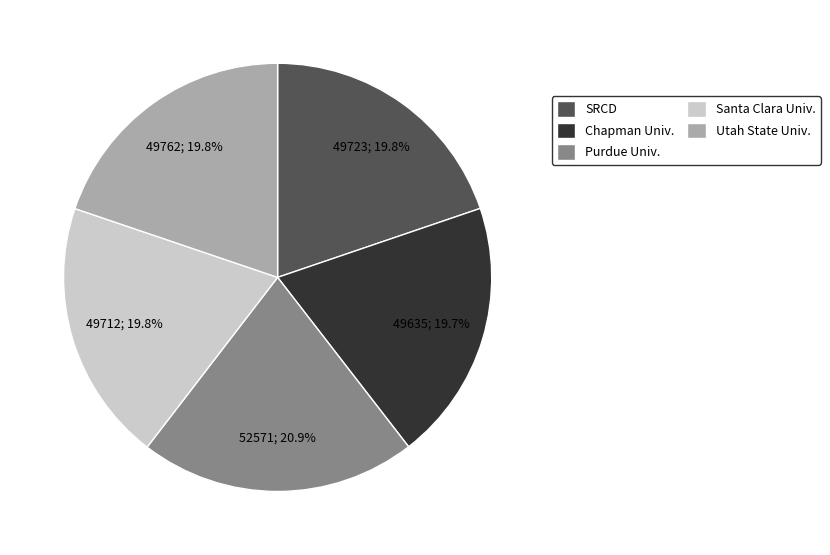

Which slice is the largest?

Purdue Univ.